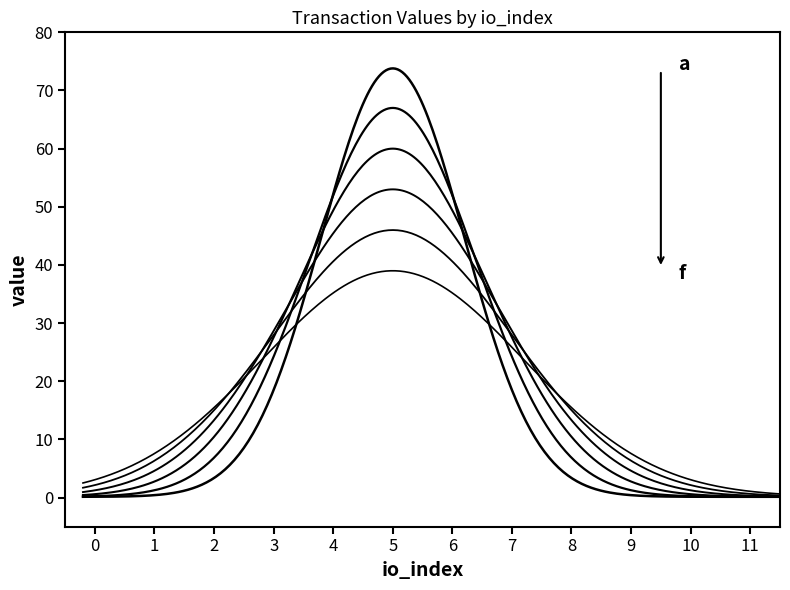

Does the chart have visible grid lines?

No